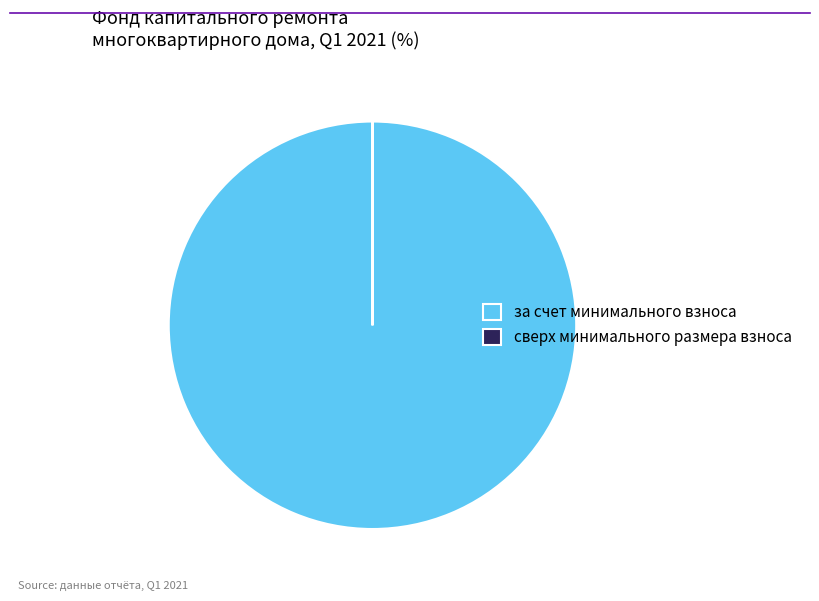

Is there any slice that represents more than half of the pie?

Yes